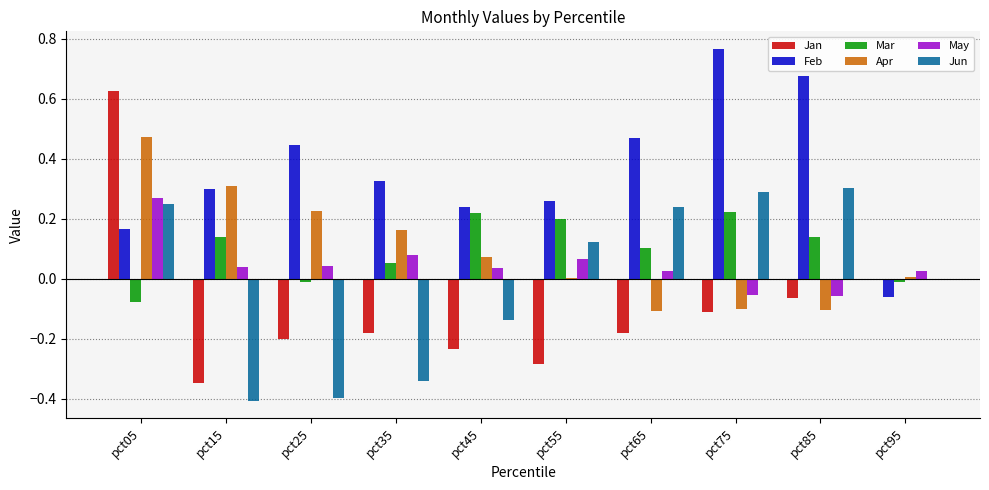

How many groups of bars are there?

10